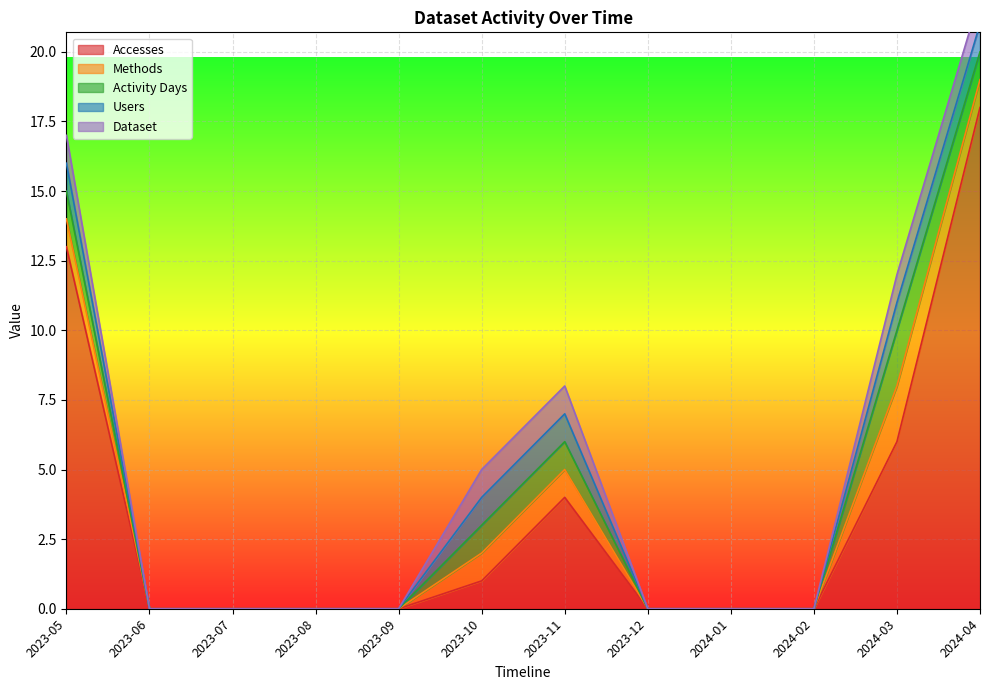

What is the label of the 4th point from the left?

2023-08